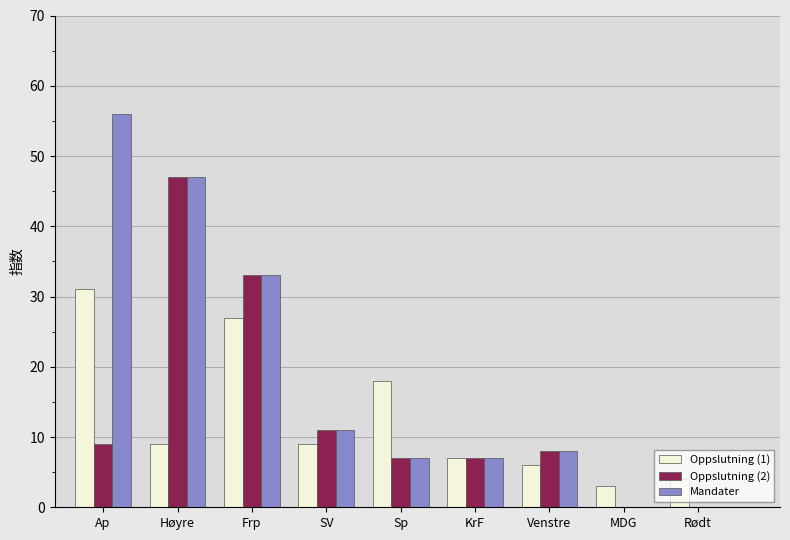

At which label does Oppslutning (2) first exceed 8?

Ap